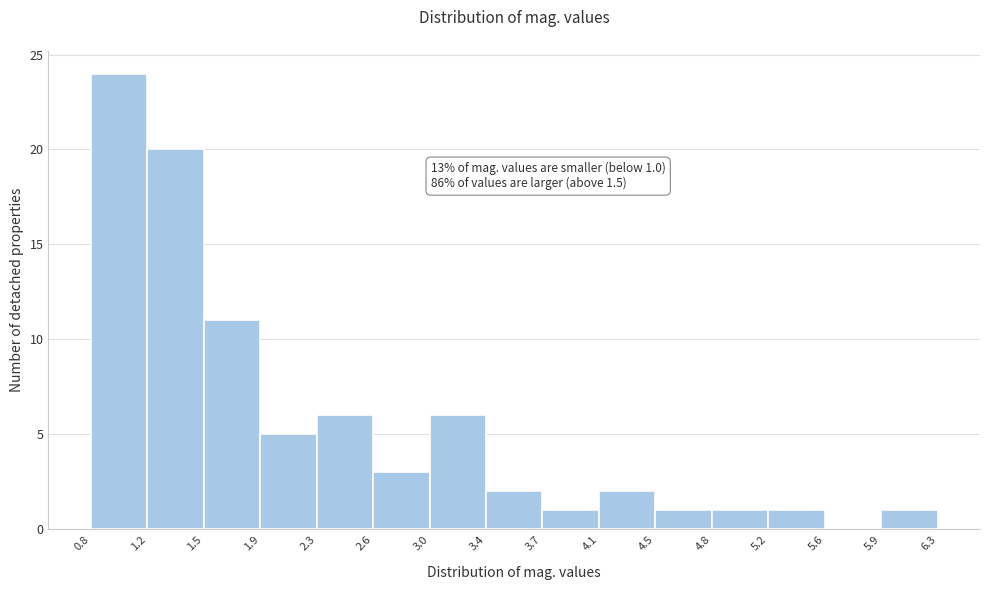

Over which range of the x-axis is the bar tallest?

0.8 to 1.2